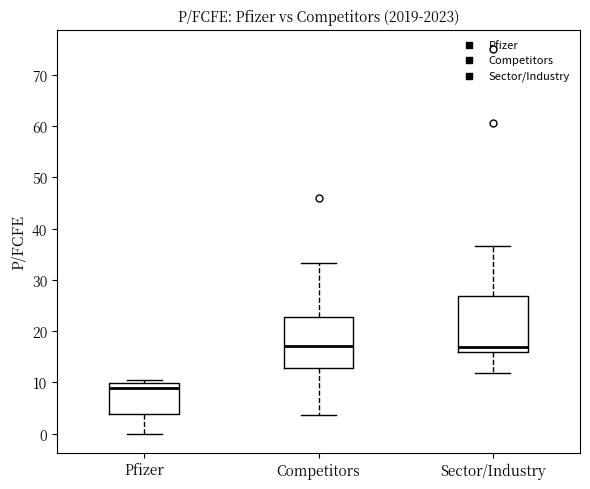

Reading left to right, transcribe this box plot: for each box, give where its median line is, the range the box spans, and where its two whiskers end, as read against the y-axis. The values are not printed on the chart, so give them approximately, as read against the axis.

Pfizer: median 9, box 4 to 10, whiskers 0 to 11
Competitors: median 17, box 13 to 23, whiskers 4 to 33
Sector/Industry: median 17, box 16 to 27, whiskers 12 to 37